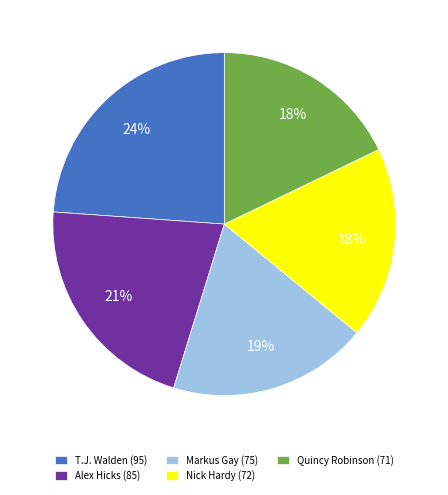

Is it true that Markus Gay is 32% of the pie?

False